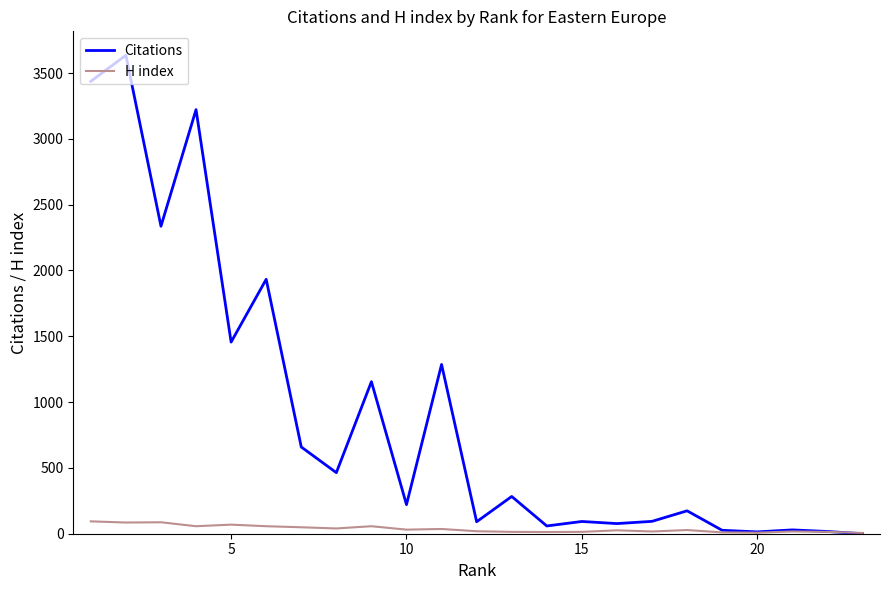

The Citations series shows 45 at 20. True or false?

False